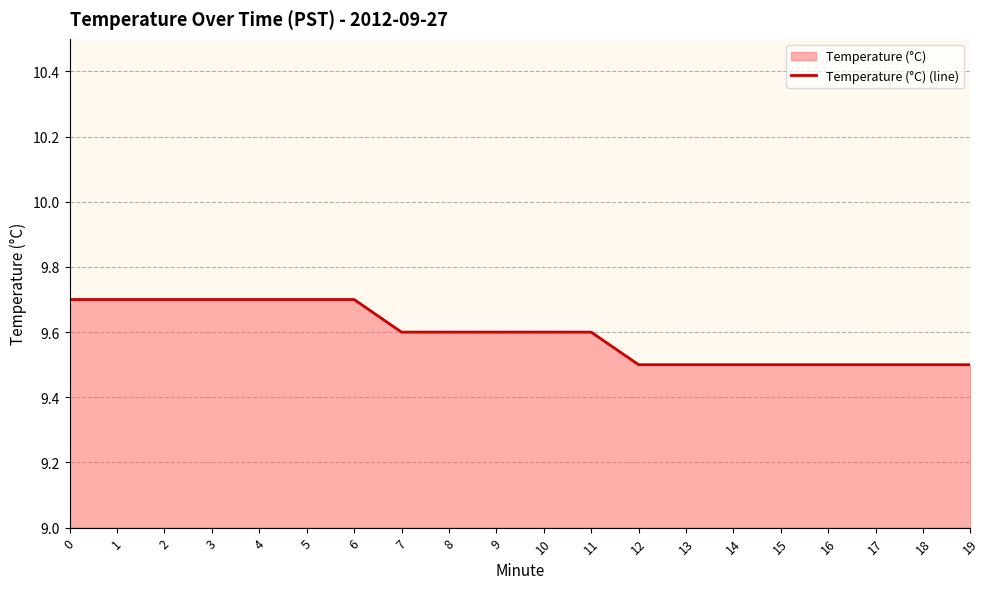

Count the values in the range 9 to 10.

20